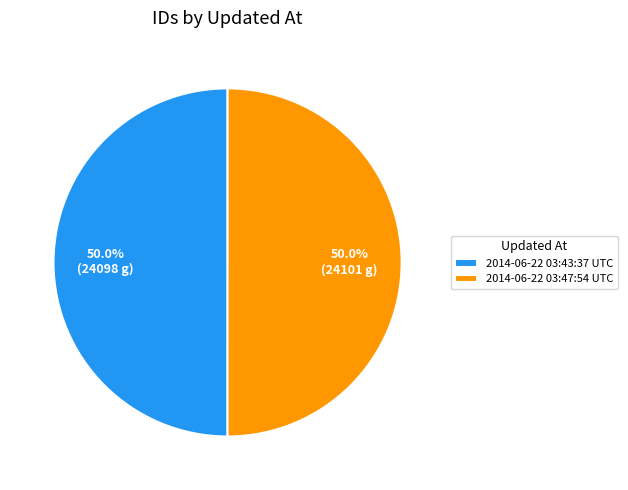

Do 2014-06-22 03:43:37 UTC and 2014-06-22 03:47:54 UTC together represent more than half of the pie?

Yes